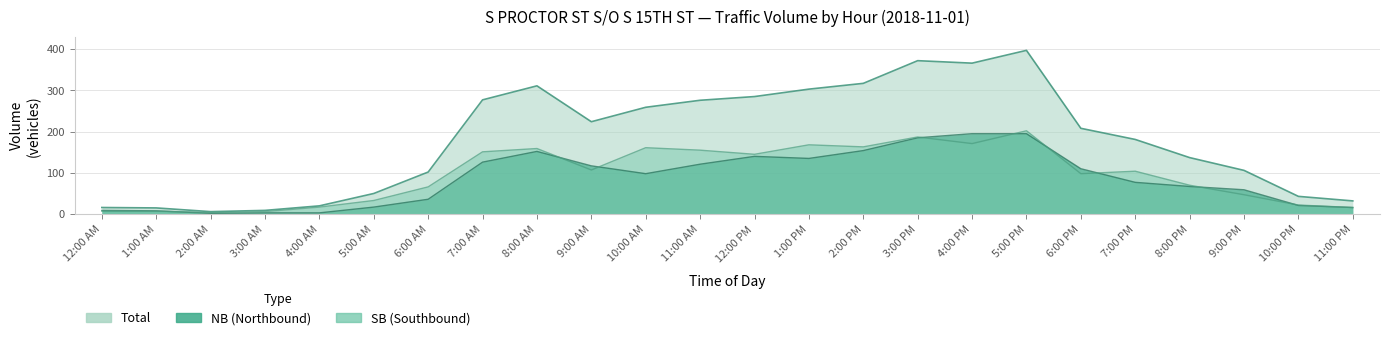

At which category does NB reach its first local valley?

2:00 AM